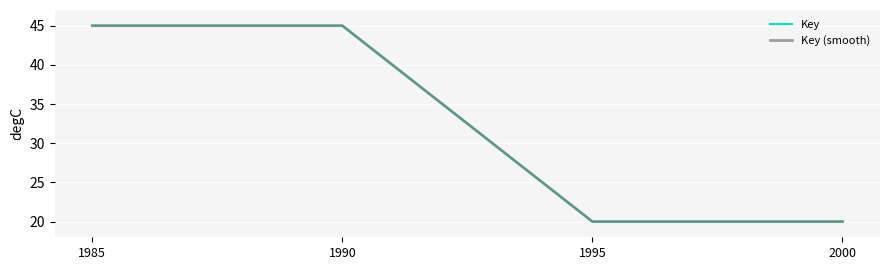

Between 1985 and 2000, which is larger?

1985